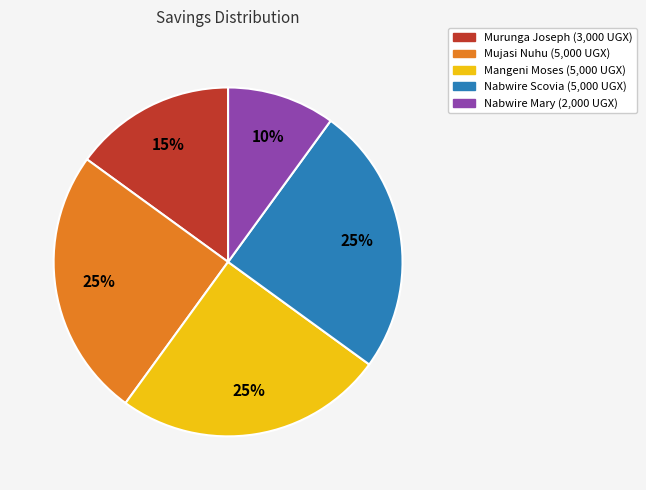

Is it true that Mangeni Moses (5,000 UGX) is 25% of the pie?

True